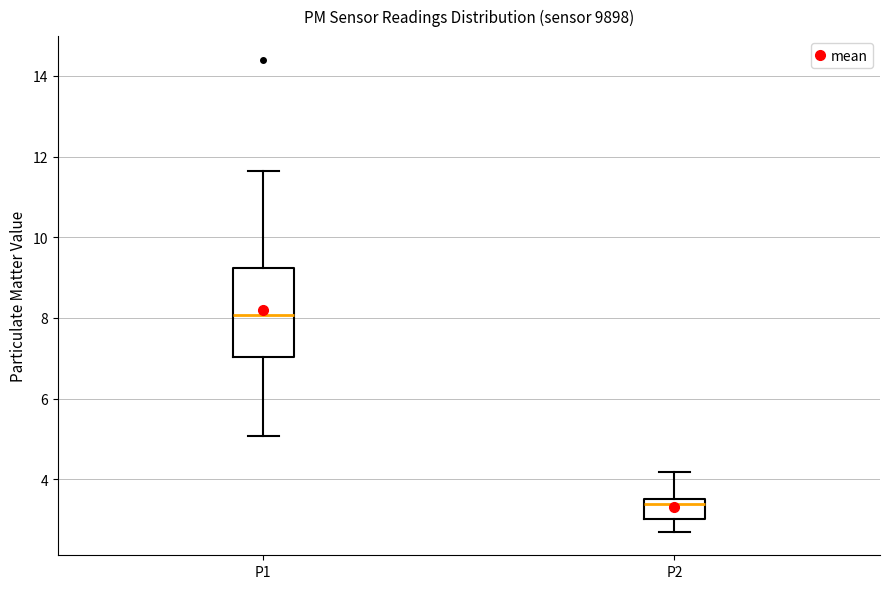

Which box is the tallest, from its lower edge to its upper edge?

P1